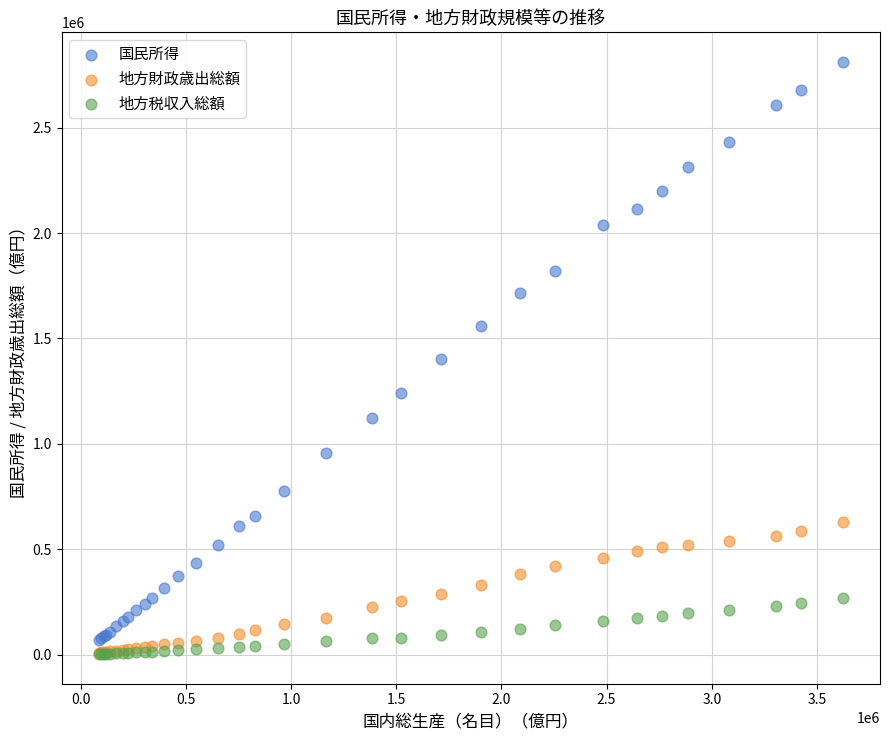

Which series has the largest Y range (max minus min)?

国民所得